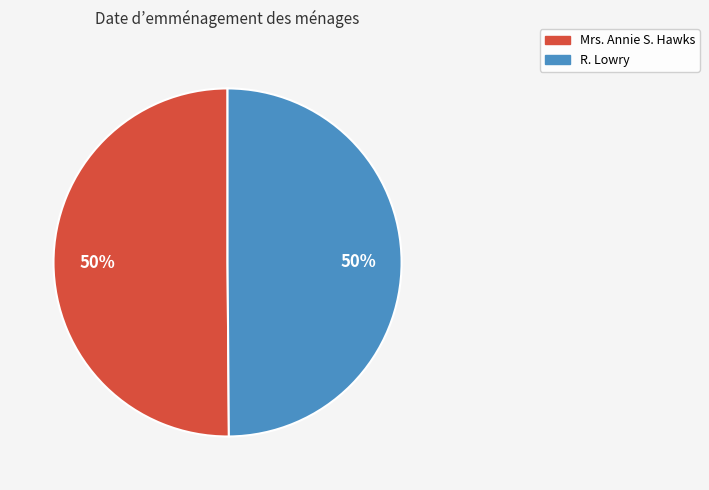

Do Mrs. Annie S. Hawks and R. Lowry together represent more than half of the pie?

Yes